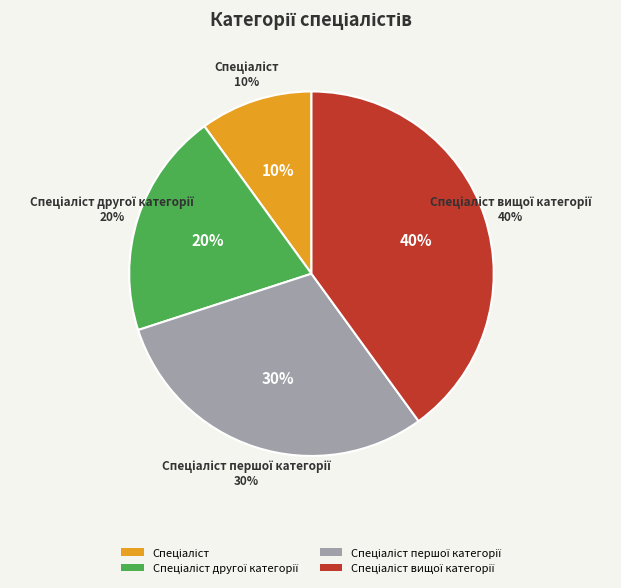

To the nearest percent, what is the difference between the Спеціаліст and Спеціаліст вищої категорії slice percentages?

30%